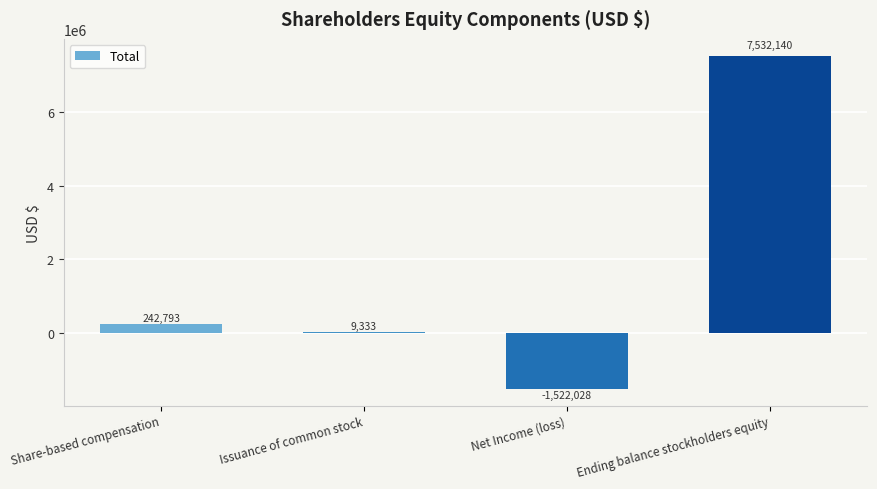

Between Net Income (loss) and Ending balance stockholders equity, which is larger?

Ending balance stockholders equity